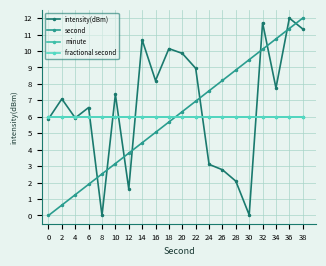

The second series shows 3.2 at 10. True or false?

True